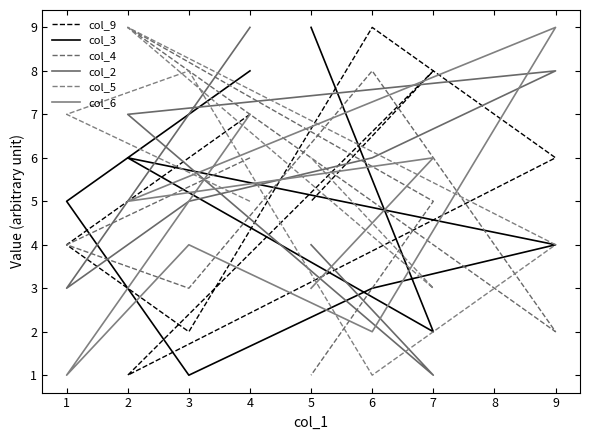

The value of col_5 at 2 is 12. True or false?

False